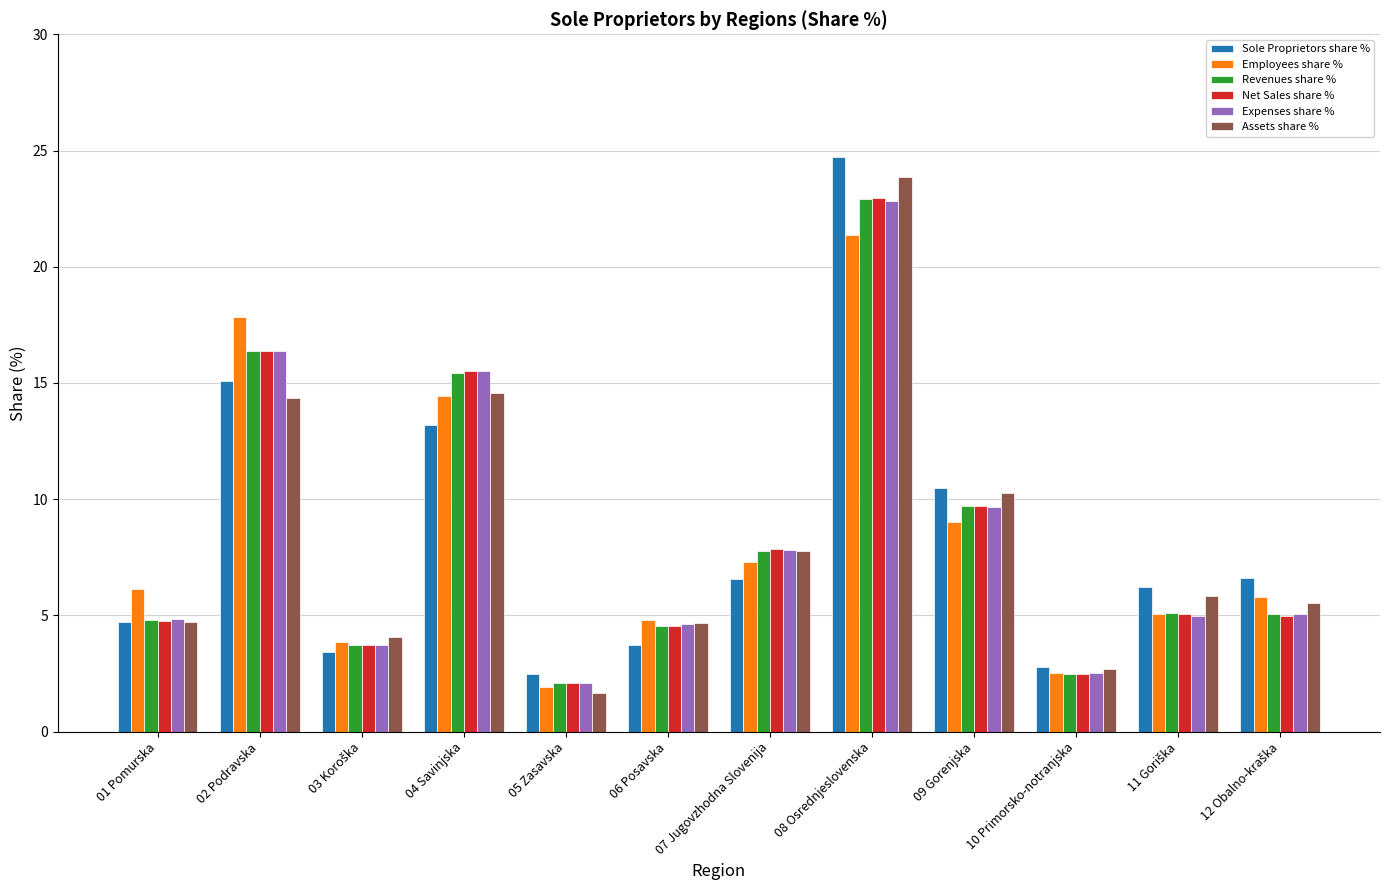

What are all the series names shown in the legend?

Sole Proprietors share %, Employees share %, Revenues share %, Net Sales share %, Expenses share %, Assets share %